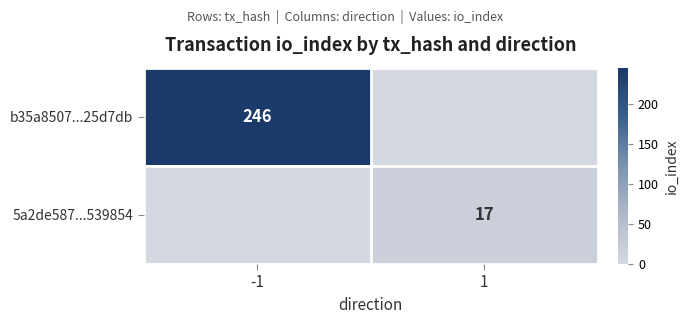

What is the spread (max minus min) of values at 1?

17